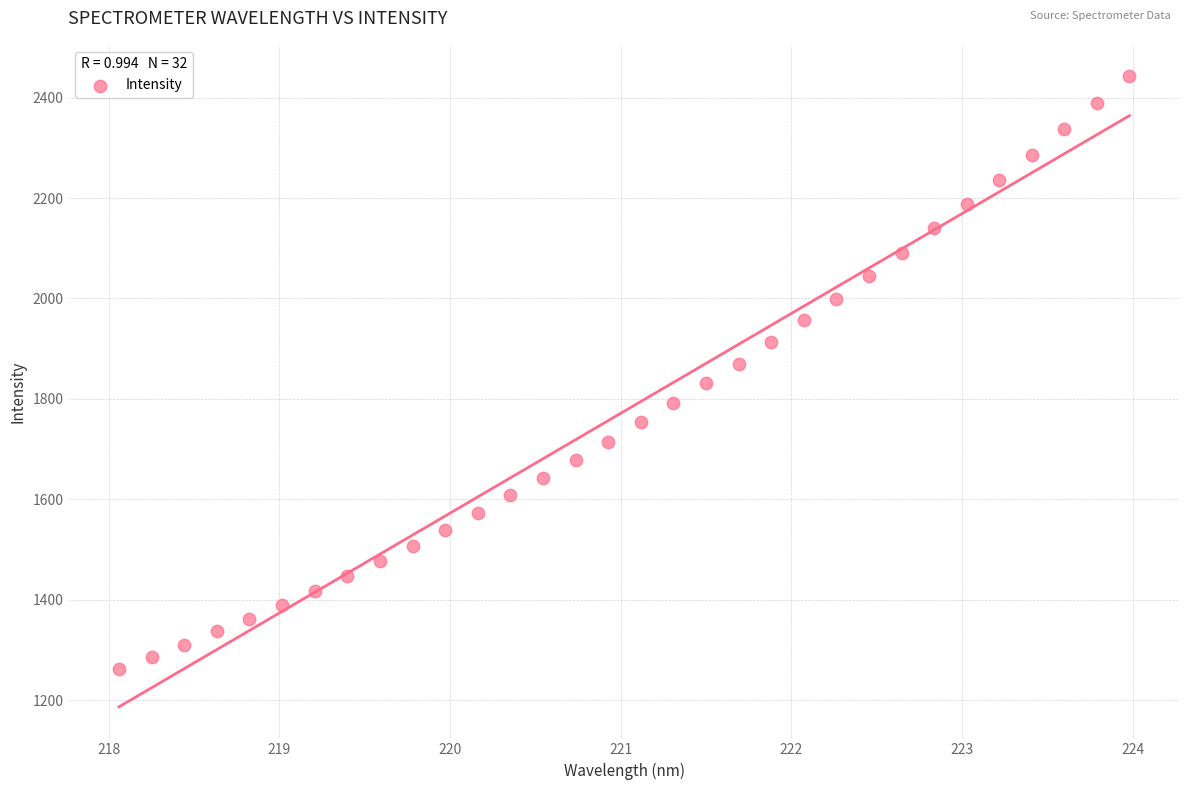

What is the range of X values (max minus min)?

5.9